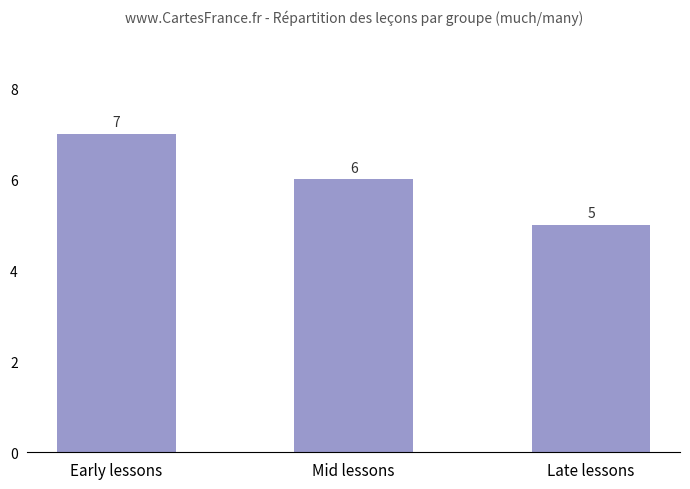

What is the smallest value displayed?

5